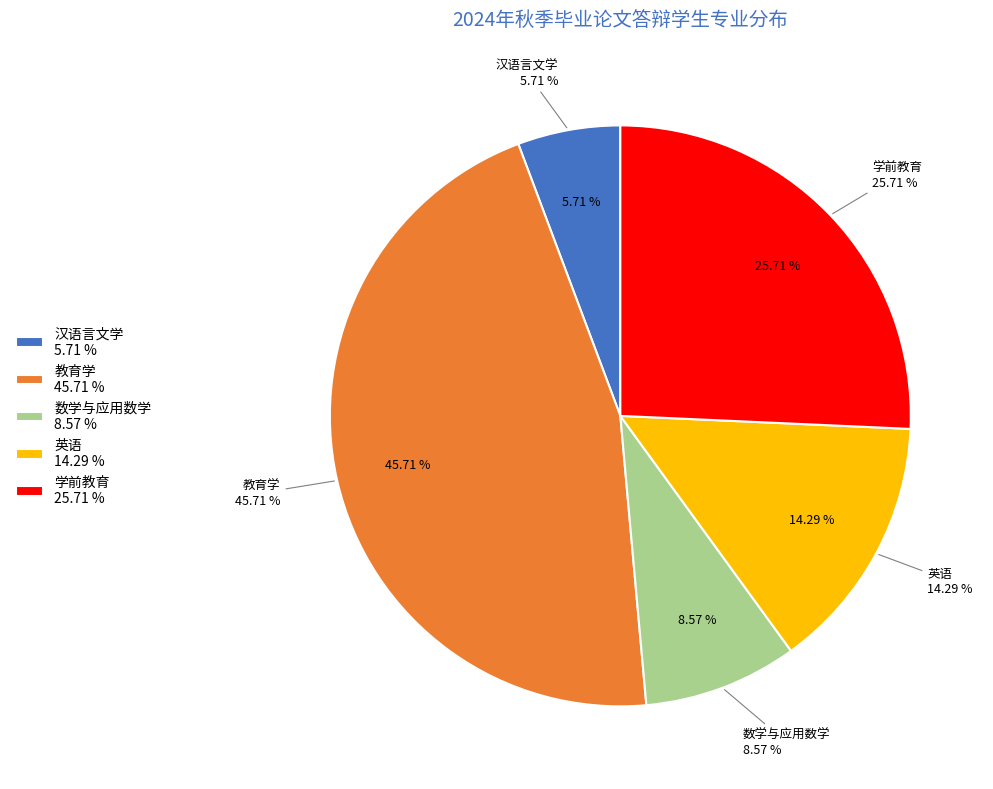

Which slice is the largest?

教育学